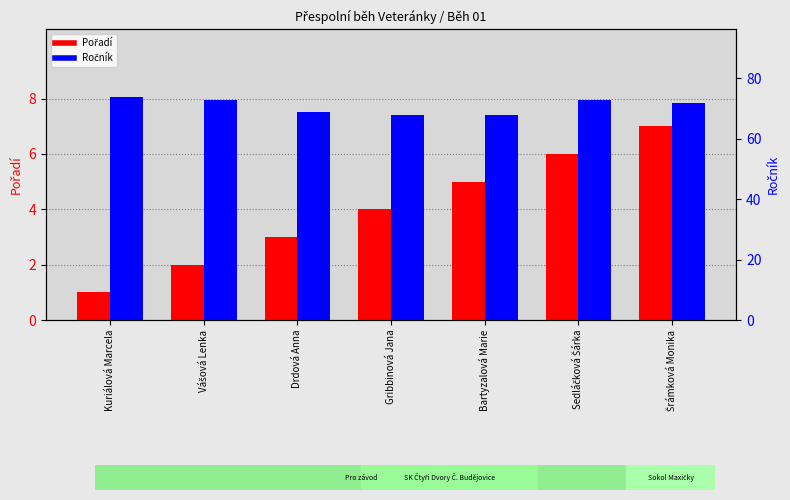

Is the value of Pořadí at Gribbinová Jana greater than the value of Ročník at Vášová Lenka?

No